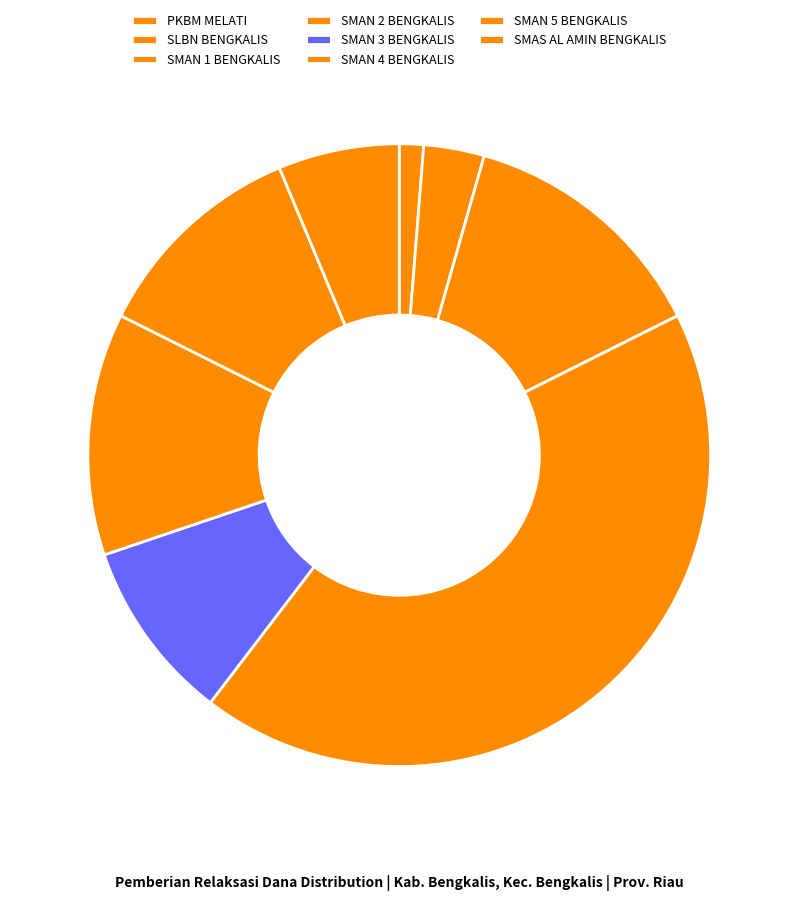

To the nearest percent, what percentage of the pie is SMAN 4 BENGKALIS?

13%